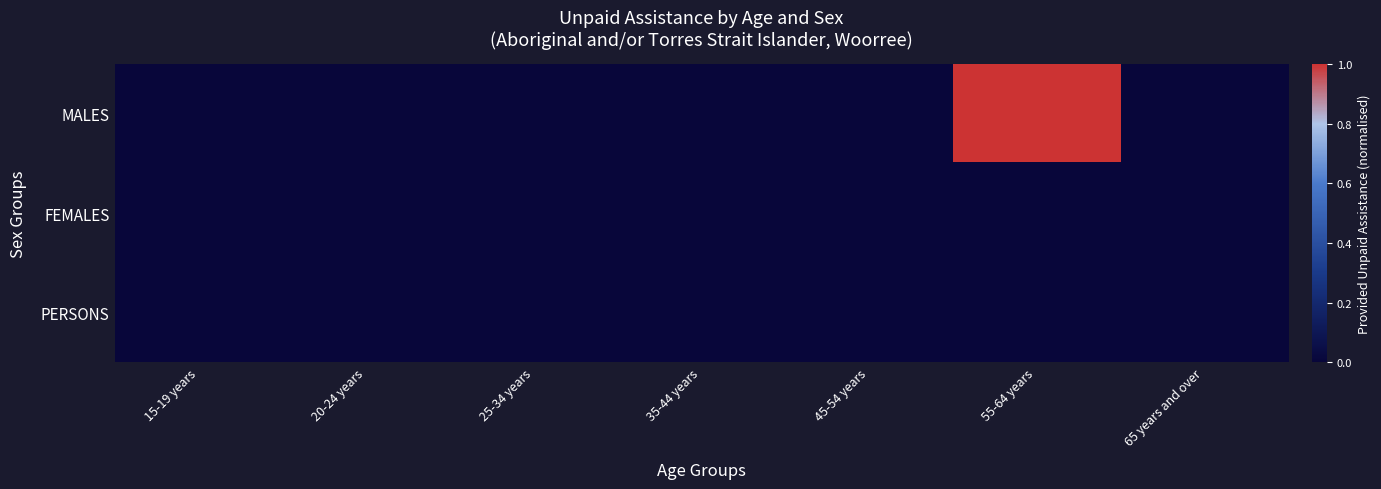

Which series has the widest spread of values?

MALES